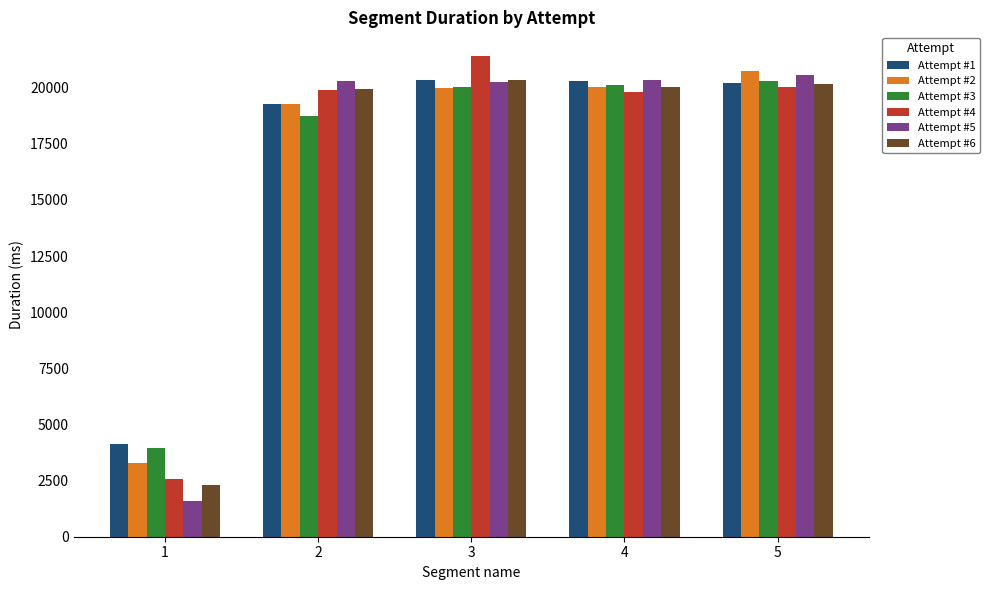

What is the difference between the highest and lowest values at 2?

1571